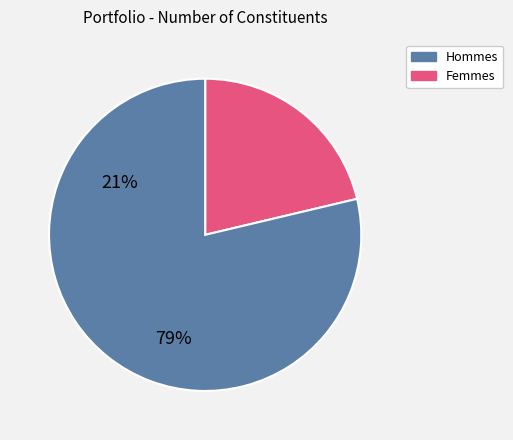

How many slices are in this pie chart?

2